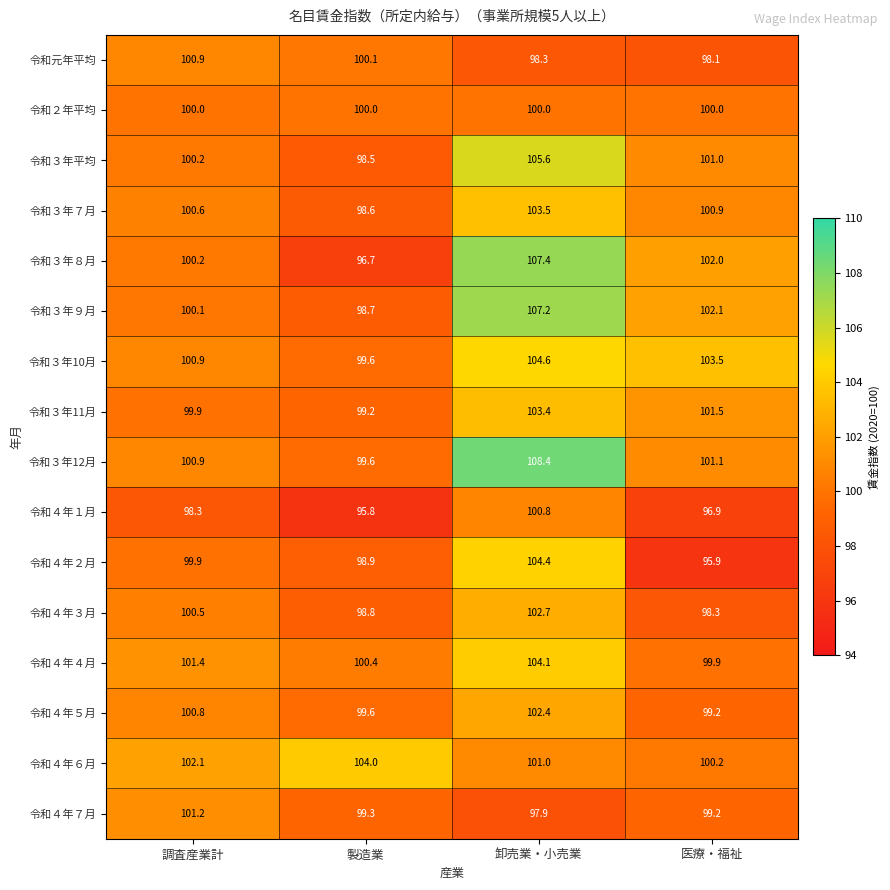

What value does the 令和３年平均 series have at 製造業?

98.5